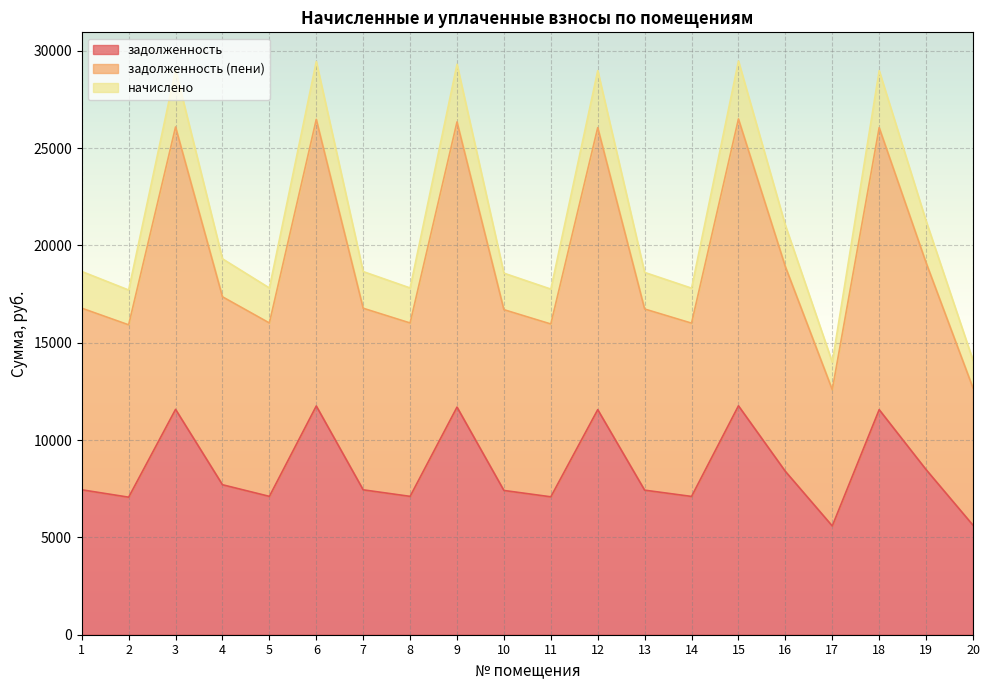

Between 4 and 19, which series saw the biggest shift?

задолженность (пени)